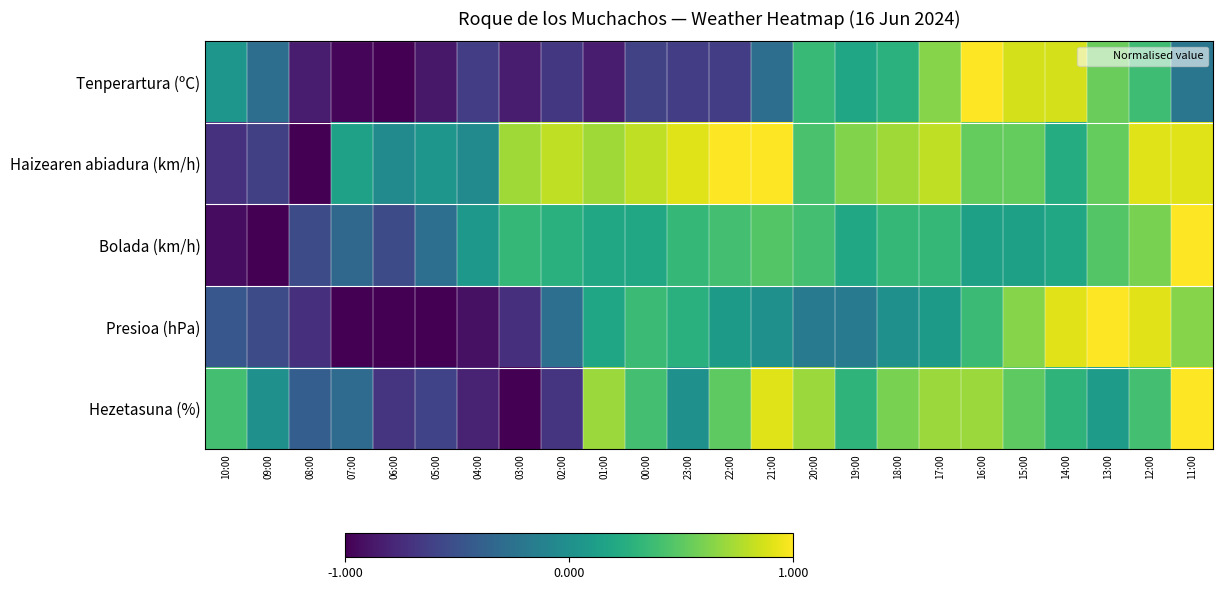

Which has a higher value, 19:00 or 16:00?

16:00